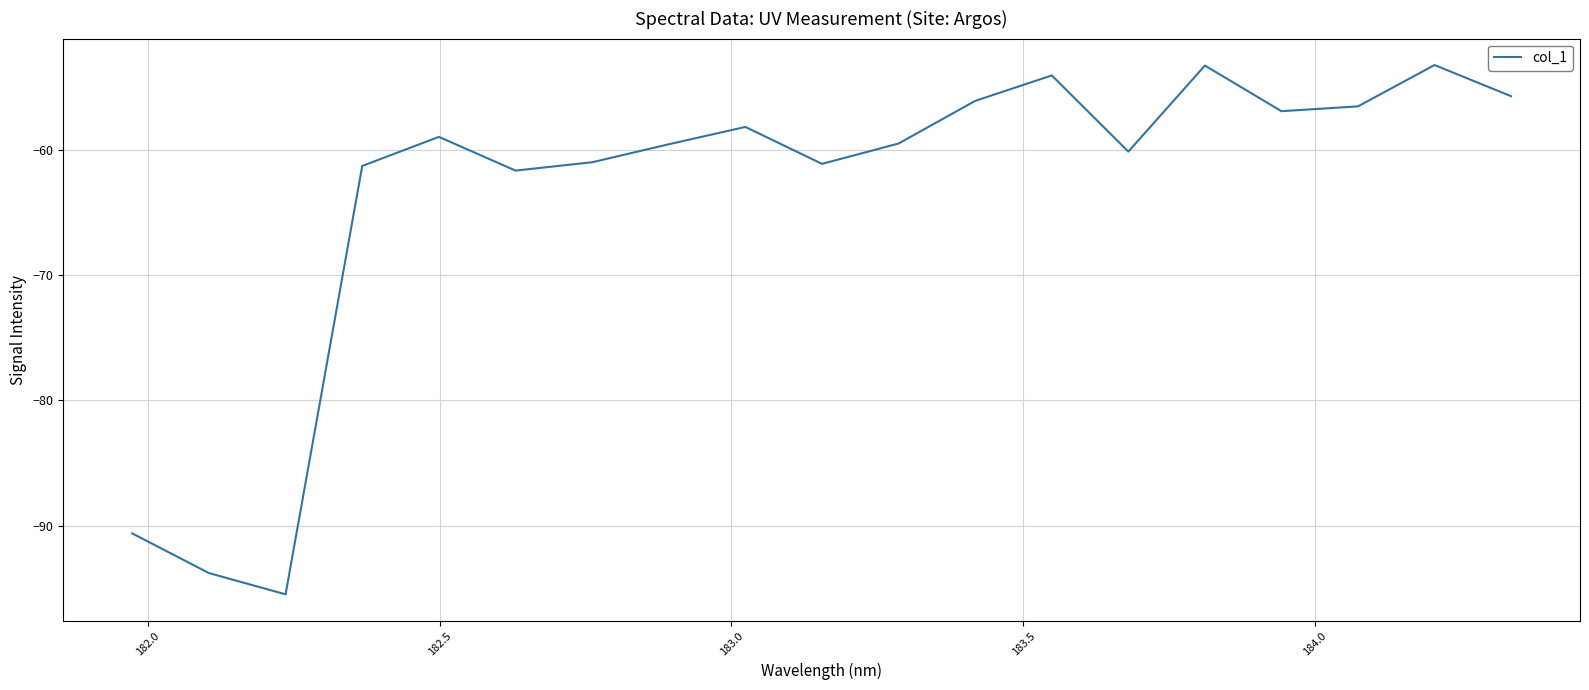

How many lines are shown in the chart?

1